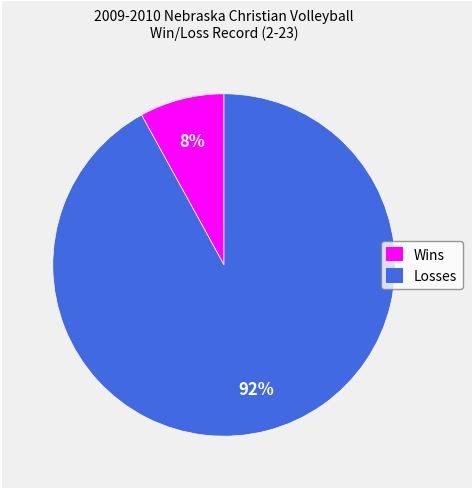

What is the ratio of the value at Wins to the value at Losses?

0.1